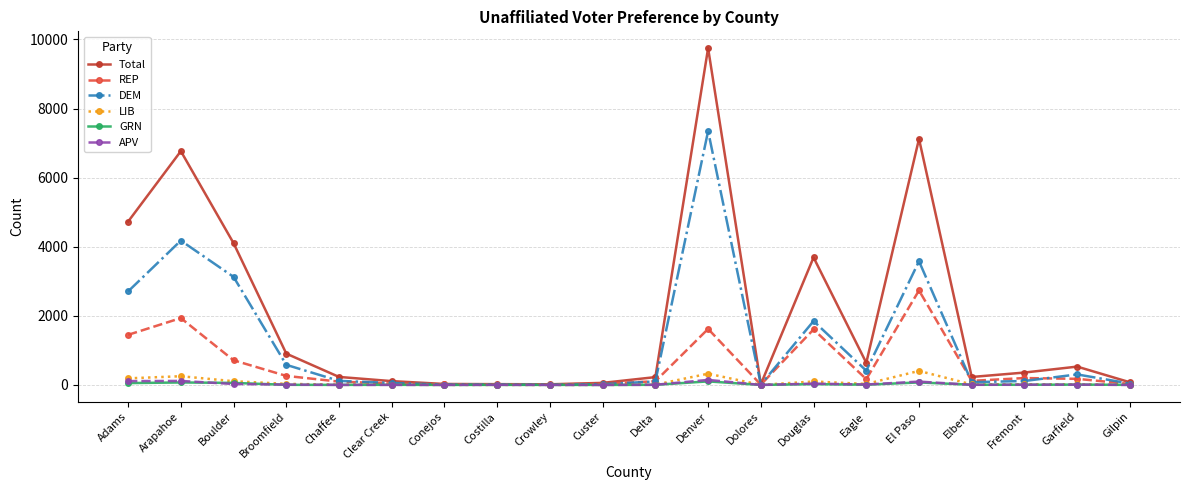

What is the value of the REP point at the 13th from the left?

8